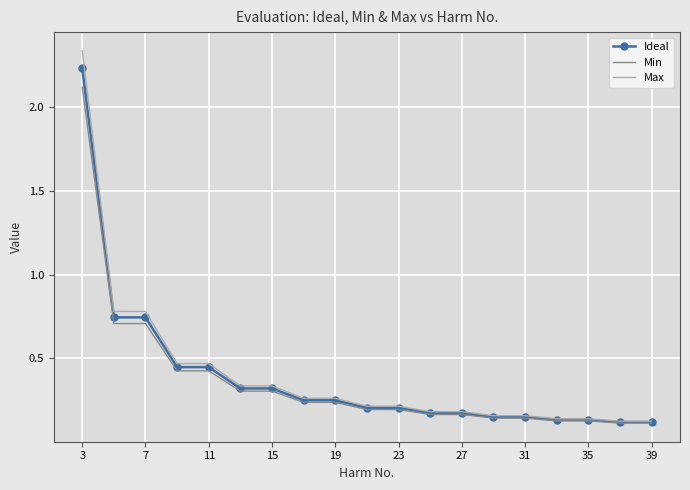

Which series has the largest range (max minus min)?

Max